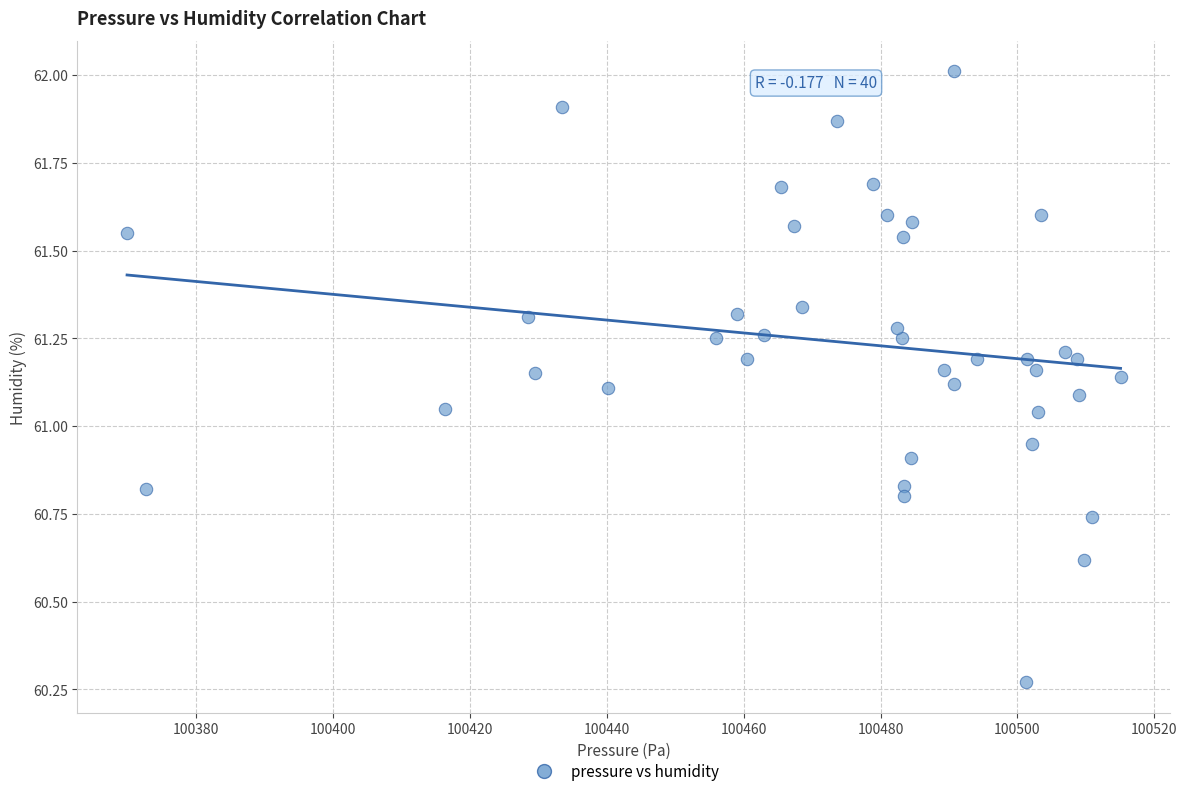

What is the range of X values (max minus min)?

145.1